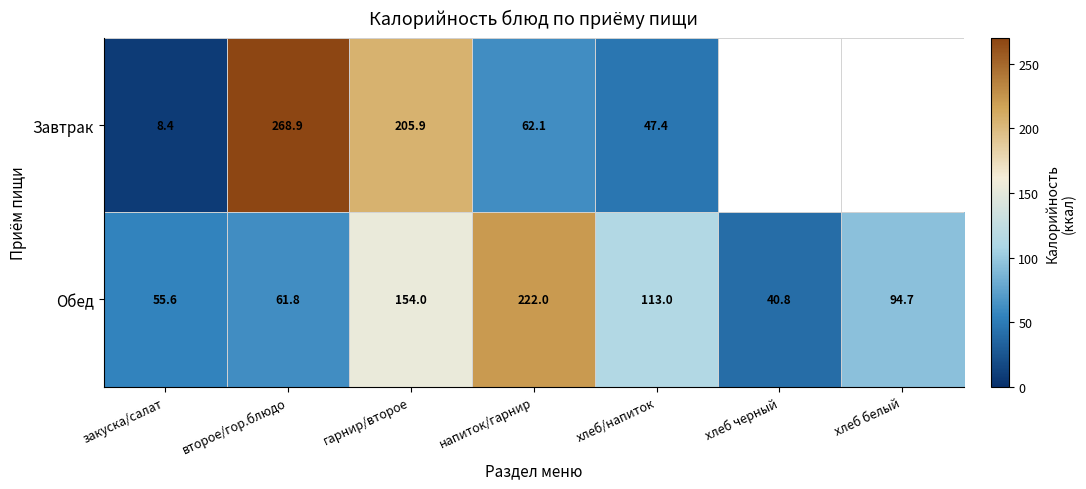

Which category has the lowest value across all series?

закуска/салат